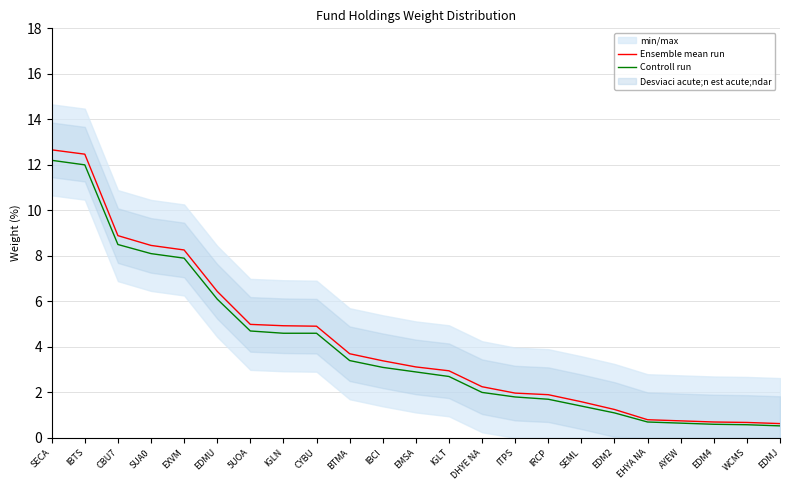

True or false: Ensemble mean run has more than 0 interior local peaks.

False